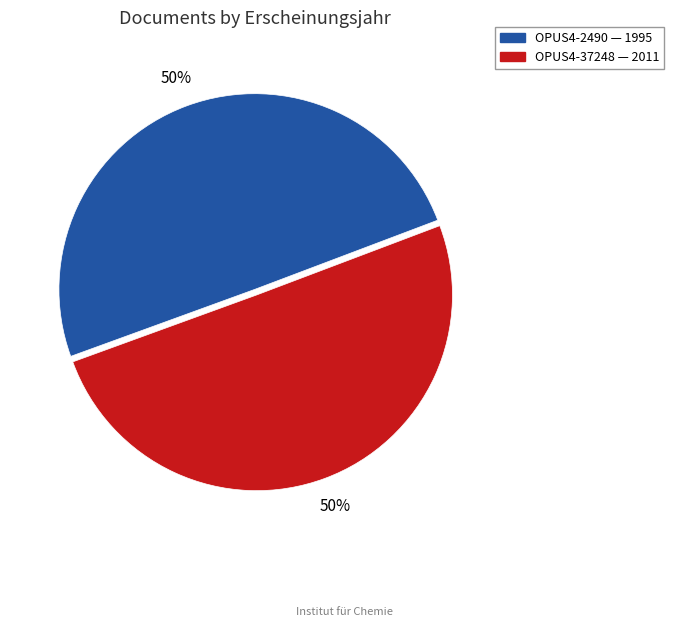

To the nearest percent, what is the average slice percentage?

50%